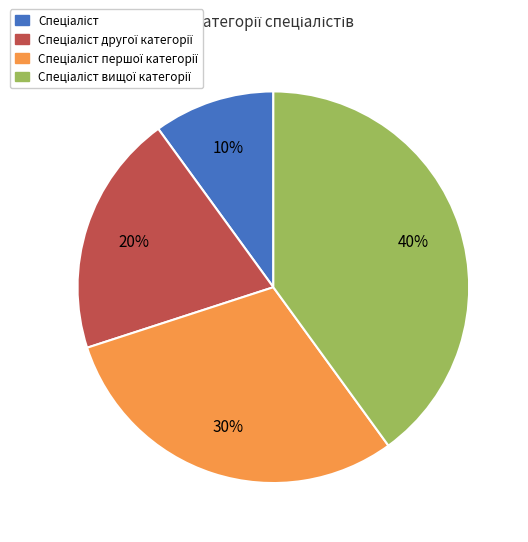

To the nearest percent, what is the difference between the largest and smallest slice percentages?

30%